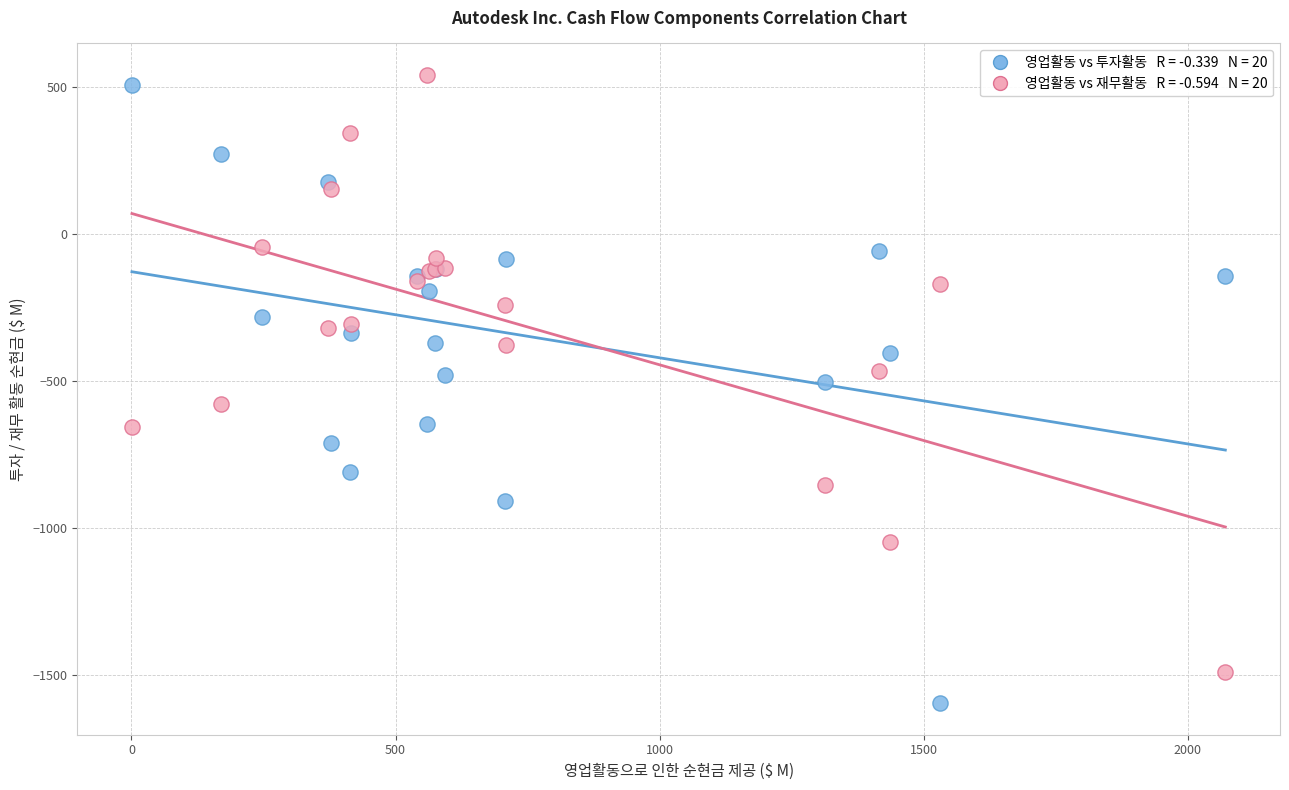

Across all series, what Y value is closest to -527?

-502